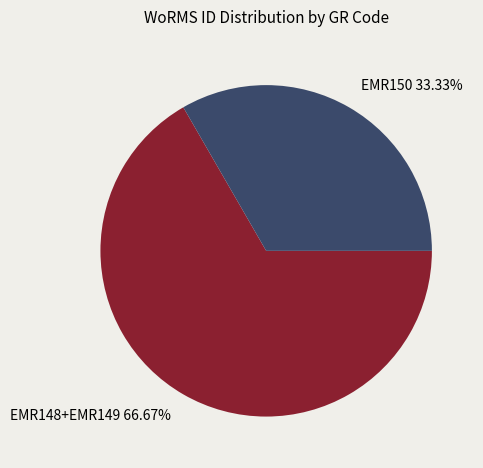

Count the number of slices in the pie.

2